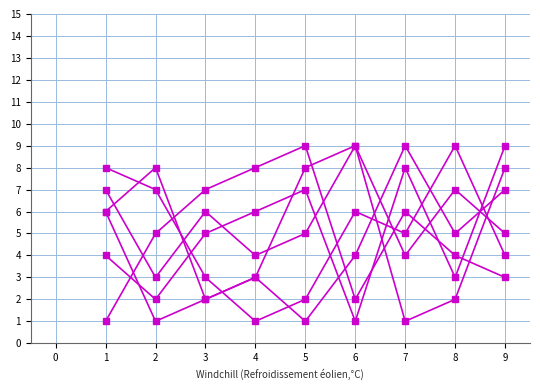

How many series are shown in this chart?

6